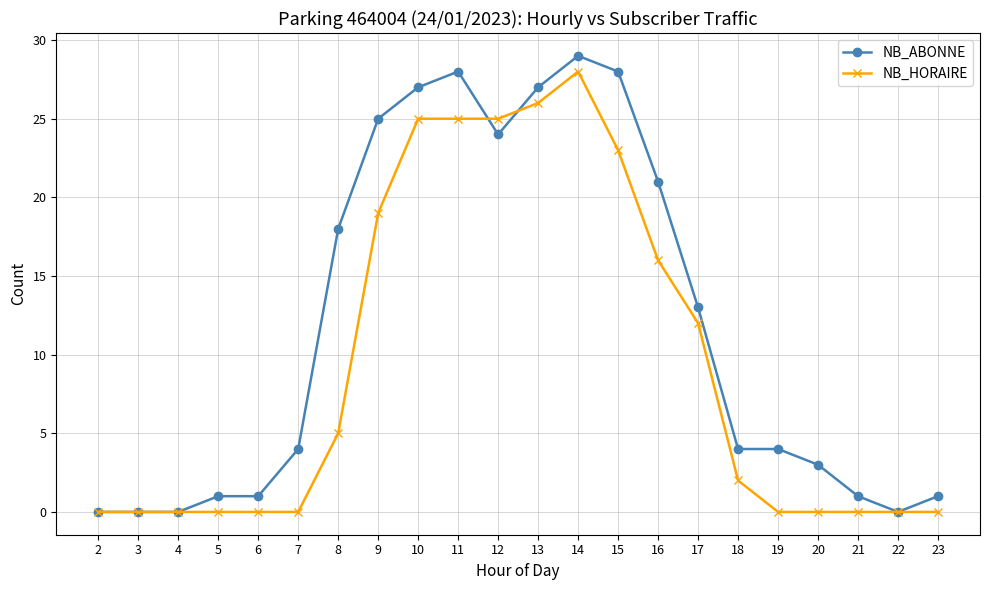

True or false: NB_ABONNE has more than 1 points higher than both neighbors.

True